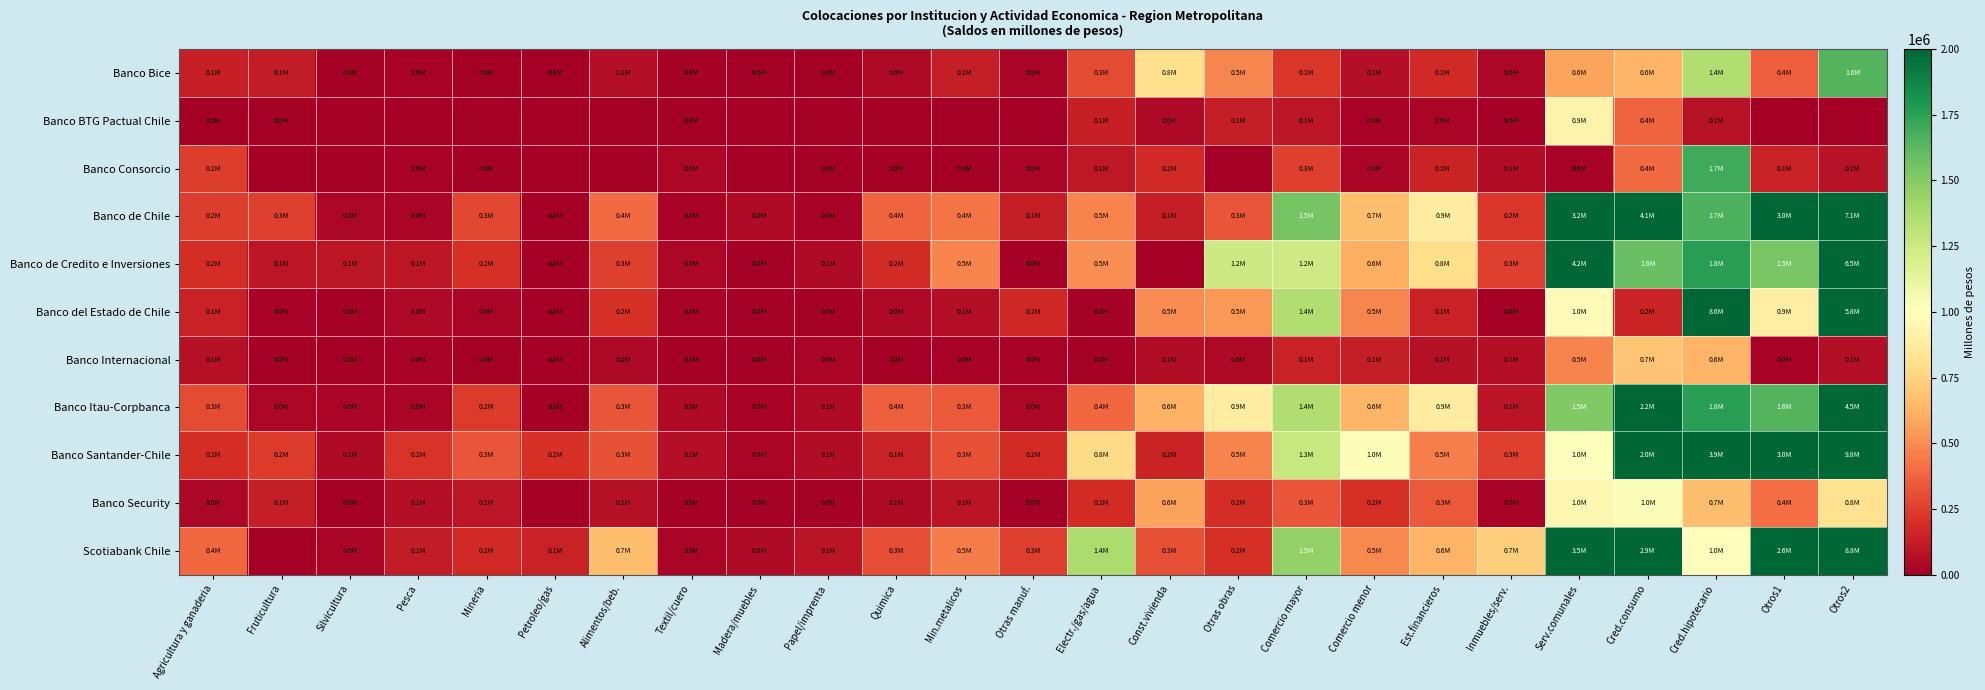

Reading right to left, what are all the values shown in this chart?

Banco Bice: Otros2=1645322.3	Otros1=357369.9	Cred.hipotecario=1351603.1	Cred.consumo=632083.4	Serv.comunales=571894.4	Inmuebles/serv.=36358.8	Est.financieros=178515.4	Comercio menor=69394.1	Comercio mayor=221982.7	Otras obras=476694.6	Const.vivienda=804866.4	Electr./gas/agua=295906.9	Otras manuf.=26581.0	Min.metalicos=127821.6	Quimica=44865.0	Papel/imprenta=1643.7	Madera/muebles=5727.5	Textil/cuero=10312.8	Alimentos/beb.=68042.2	Petroleo/gas=0.0	Mineria=7636.4	Pesca=23185.2	Silvicultura=13495.5	Fruticultura=119931.8	Agricultura y ganaderia=135844.5
Banco BTG Pactual Chile: Otros2=0.0	Otros1=0.0	Cred.hipotecario=80219.9	Cred.consumo=373163.4	Serv.comunales=926785.1	Inmuebles/serv.=15470.5	Est.financieros=25028.0	Comercio menor=22357.7	Comercio mayor=97967.7	Otras obras=125506.8	Const.vivienda=41086.2	Electr./gas/agua=140064.0	Otras manuf.=0.0	Min.metalicos=0.0	Quimica=0.0	Papel/imprenta=0.0	Madera/muebles=0.0	Textil/cuero=5912.5	Alimentos/beb.=0.0	Petroleo/gas=0.0	Mineria=0.0	Pesca=0.0	Silvicultura=0.0	Fruticultura=3689.7	Agricultura y ganaderia=1560.5
Banco Consorcio: Otros2=85638.1	Otros1=144962.4	Cred.hipotecario=1696683.2	Cred.consumo=397802.2	Serv.comunales=16992.1	Inmuebles/serv.=56687.1	Est.financieros=152702.0	Comercio menor=24557.6	Comercio mayor=252875.3	Otras obras=0.0	Const.vivienda=174235.5	Electr./gas/agua=109259.9	Otras manuf.=30221.0	Min.metalicos=1193.5	Quimica=2471.8	Papel/imprenta=933.5	Madera/muebles=0.0	Textil/cuero=31489.6	Alimentos/beb.=0.0	Petroleo/gas=0.0	Mineria=12491.4	Pesca=20010.7	Silvicultura=0.0	Fruticultura=0.0	Agricultura y ganaderia=247651.1
Banco de Chile: Otros2=7087796.7	Otros1=2965382.1	Cred.hipotecario=1660043.0	Cred.consumo=4127504.8	Serv.comunales=3235440.3	Inmuebles/serv.=222162.8	Est.financieros=889966.8	Comercio menor=665511.2	Comercio mayor=1542732.5	Otras obras=322021.6	Const.vivienda=128278.6	Electr./gas/agua=473053.9	Otras manuf.=129717.2	Min.metalicos=423375.3	Quimica=374875.3	Papel/imprenta=16423.3	Madera/muebles=47128.8	Textil/cuero=19447.1	Alimentos/beb.=396788.5	Petroleo/gas=88.6	Mineria=278270.2	Pesca=25176.8	Silvicultura=34069.4	Fruticultura=255324.5	Agricultura y ganaderia=244367.0
Banco de Credito e Inversiones: Otros2=6463214.5	Otros1=1537428.9	Cred.hipotecario=1759028.8	Cred.consumo=1582243.4	Serv.comunales=4194538.5	Inmuebles/serv.=254715.5	Est.financieros=801637.7	Comercio menor=606314.5	Comercio mayor=1238893.2	Otras obras=1249572.3	Const.vivienda=0.0	Electr./gas/agua=504756.3	Otras manuf.=8412.6	Min.metalicos=473833.7	Quimica=180660.0	Papel/imprenta=54208.5	Madera/muebles=12425.1	Textil/cuero=32989.4	Alimentos/beb.=255488.9	Petroleo/gas=62.6	Mineria=196194.7	Pesca=94594.8	Silvicultura=97075.1	Fruticultura=95953.3	Agricultura y ganaderia=189072.6
Banco del Estado de Chile: Otros2=5763153.8	Otros1=890714.7	Cred.hipotecario=8646681.1	Cred.consumo=153122.4	Serv.comunales=977356.5	Inmuebles/serv.=648.5	Est.financieros=142705.4	Comercio menor=480863.8	Comercio mayor=1355590.3	Otras obras=534000.2	Const.vivienda=498704.0	Electr./gas/agua=11074.4	Otras manuf.=167850.0	Min.metalicos=65554.0	Quimica=39737.9	Papel/imprenta=10369.4	Madera/muebles=8017.6	Textil/cuero=19205.2	Alimentos/beb.=205924.6	Petroleo/gas=924.8	Mineria=27688.2	Pesca=39529.6	Silvicultura=14201.2	Fruticultura=22259.4	Agricultura y ganaderia=148253.7
Banco Internacional: Otros2=67448.1	Otros1=19642.7	Cred.hipotecario=630074.1	Cred.consumo=691198.5	Serv.comunales=473352.4	Inmuebles/serv.=65826.8	Est.financieros=76869.6	Comercio menor=132058.0	Comercio mayor=140981.5	Otras obras=39098.9	Const.vivienda=56194.6	Electr./gas/agua=771.1	Otras manuf.=16425.5	Min.metalicos=21681.6	Quimica=7774.9	Papel/imprenta=24735.5	Madera/muebles=4023.1	Textil/cuero=6964.2	Alimentos/beb.=44532.5	Petroleo/gas=535.5	Mineria=4262.6	Pesca=21566.6	Silvicultura=3291.1	Fruticultura=342.7	Agricultura y ganaderia=71196.8
Banco Itau-Corpbanca: Otros2=4455011.3	Otros1=1642180.6	Cred.hipotecario=1758931.5	Cred.consumo=2190548.2	Serv.comunales=1509808.6	Inmuebles/serv.=86621.0	Est.financieros=888775.6	Comercio menor=640000.6	Comercio mayor=1354596.9	Otras obras=884469.2	Const.vivienda=624927.5	Electr./gas/agua=385321.0	Otras manuf.=38751.7	Min.metalicos=343649.4	Quimica=351876.7	Papel/imprenta=50333.5	Madera/muebles=23138.8	Textil/cuero=48154.6	Alimentos/beb.=320495.6	Petroleo/gas=1644.5	Mineria=240533.5	Pesca=30963.1	Silvicultura=27746.2	Fruticultura=34760.6	Agricultura y ganaderia=296169.6
Banco Santander-Chile: Otros2=9757242.2	Otros1=2975717.7	Cred.hipotecario=3886428.4	Cred.consumo=2027869.8	Serv.comunales=1001902.4	Inmuebles/serv.=255367.8	Est.financieros=456907.0	Comercio menor=1019355.9	Comercio mayor=1268648.9	Otras obras=473177.1	Const.vivienda=152290.2	Electr./gas/agua=783812.8	Otras manuf.=187167.0	Min.metalicos=319292.2	Quimica=146155.6	Papel/imprenta=59321.1	Madera/muebles=23690.9	Textil/cuero=66235.2	Alimentos/beb.=319473.2	Petroleo/gas=208446.4	Mineria=324159.0	Pesca=215959.0	Silvicultura=52109.8	Fruticultura=234592.2	Agricultura y ganaderia=189292.8
Banco Security: Otros2=813442.2	Otros1=400802.2	Cred.hipotecario=669312.2	Cred.consumo=1018906.9	Serv.comunales=950090.8	Inmuebles/serv.=17431.3	Est.financieros=336714.6	Comercio menor=202991.7	Comercio mayor=327502.0	Otras obras=188799.9	Const.vivienda=567809.7	Electr./gas/agua=185591.0	Otras manuf.=621.5	Min.metalicos=88391.4	Quimica=52629.3	Papel/imprenta=9212.7	Madera/muebles=8210.1	Textil/cuero=12825.2	Alimentos/beb.=75809.6	Petroleo/gas=0.0	Mineria=95827.0	Pesca=64434.1	Silvicultura=3611.8	Fruticultura=128200.2	Agricultura y ganaderia=31602.6
Scotiabank Chile: Otros2=8789480.3	Otros1=2571558.9	Cred.hipotecario=989405.3	Cred.consumo=2862377.7	Serv.comunales=3524409.2	Inmuebles/serv.=731271.2	Est.financieros=625121.7	Comercio menor=490209.2	Comercio mayor=1460611.4	Otras obras=199970.6	Const.vivienda=305635.8	Electr./gas/agua=1371909.7	Otras manuf.=252027.3	Min.metalicos=452212.0	Quimica=301815.3	Papel/imprenta=87071.4	Madera/muebles=47095.4	Textil/cuero=31110.5	Alimentos/beb.=665752.1	Petroleo/gas=141021.0	Mineria=172496.5	Pesca=120518.1	Silvicultura=25813.0	Fruticultura=0.0	Agricultura y ganaderia=385746.1